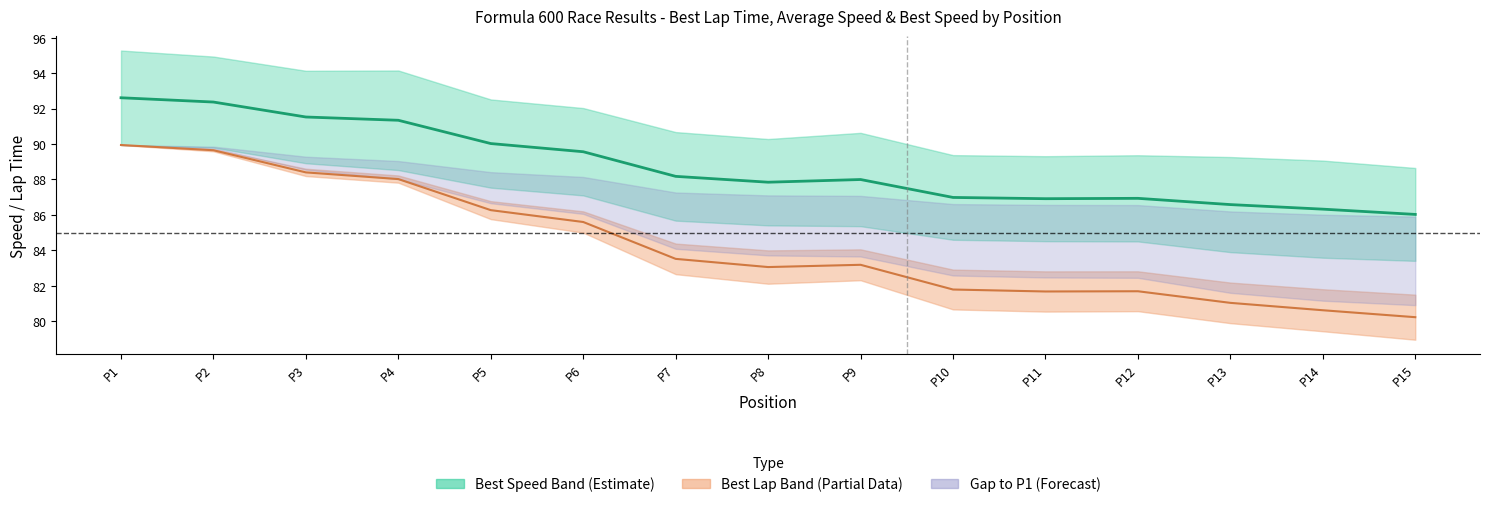

What is the value of the Speed Midline point at the 15th from the left?

86.0